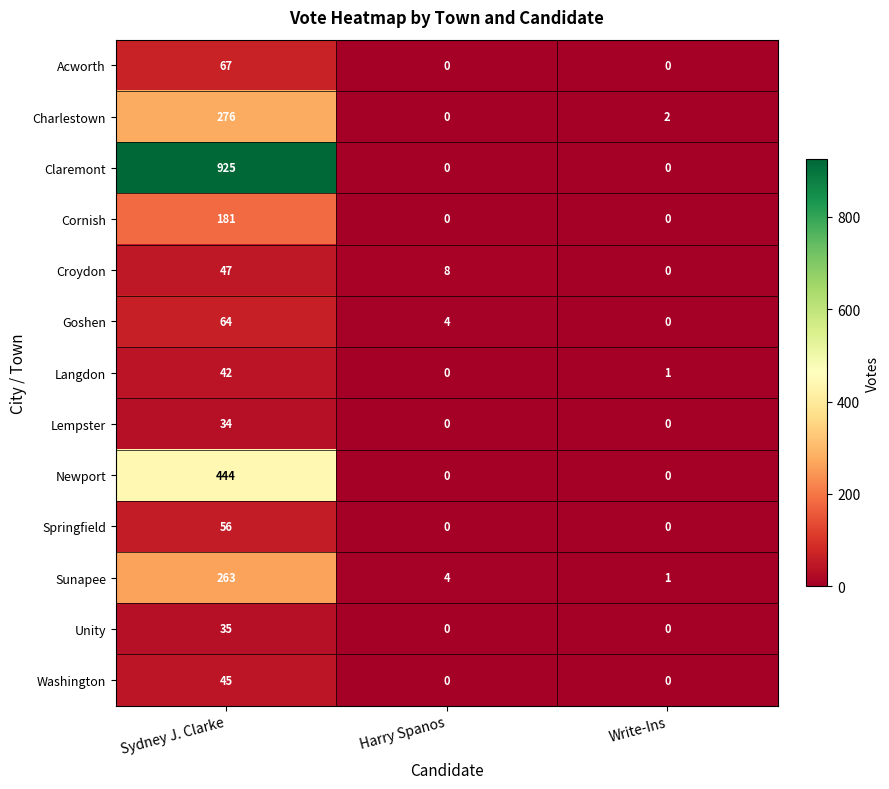

Between Harry Spanos and Write-Ins, which series saw the biggest shift?

Croydon